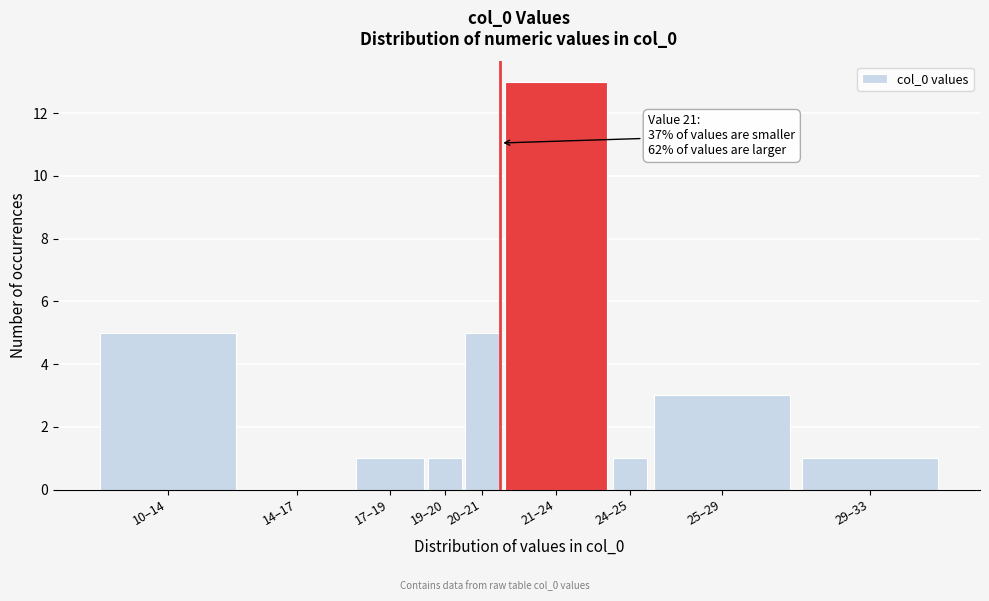

Reading left to right, transcribe all the data shown in this chart.

10–14=5	14–17=0	17–19=1	19–20=1	20–21=5	21–24=13	24–25=1	25–29=3	29–33=1